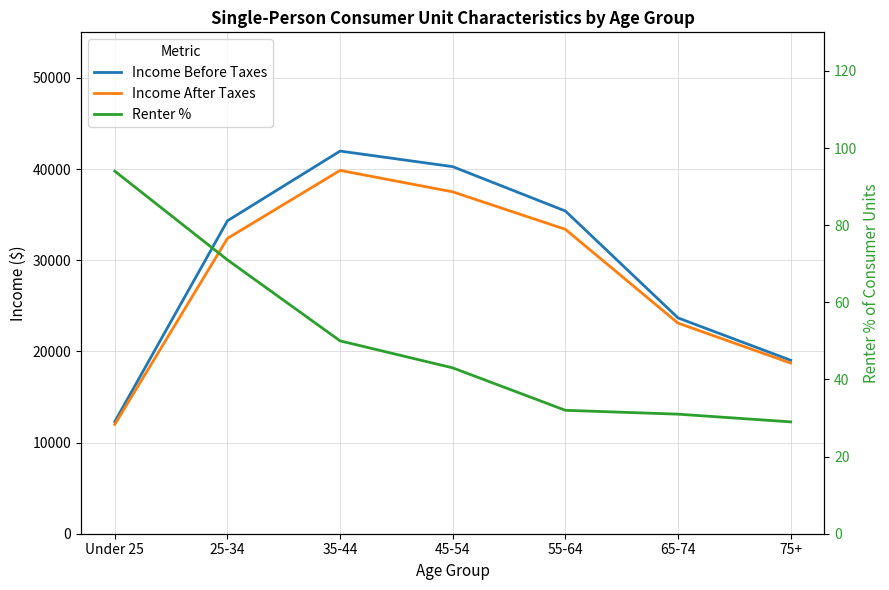

At how many categories does at least one series exceed 11298?

7